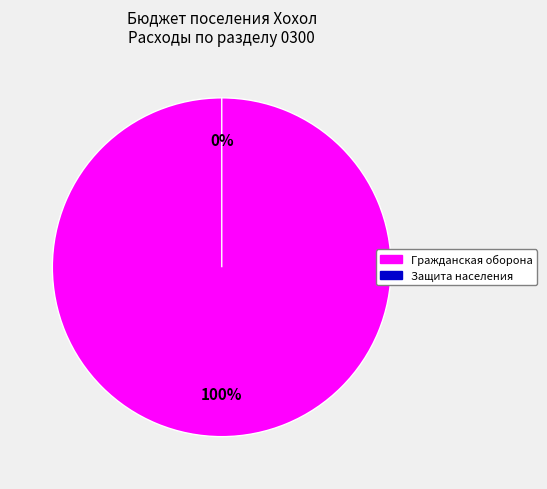

Which slice is the largest?

Гражданская оборона